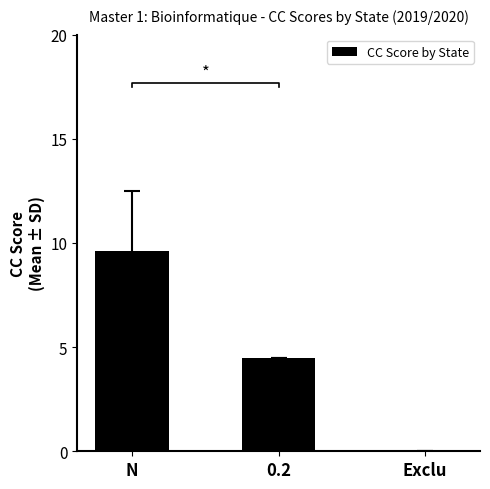

At which label is the value closest to 4?

0.2